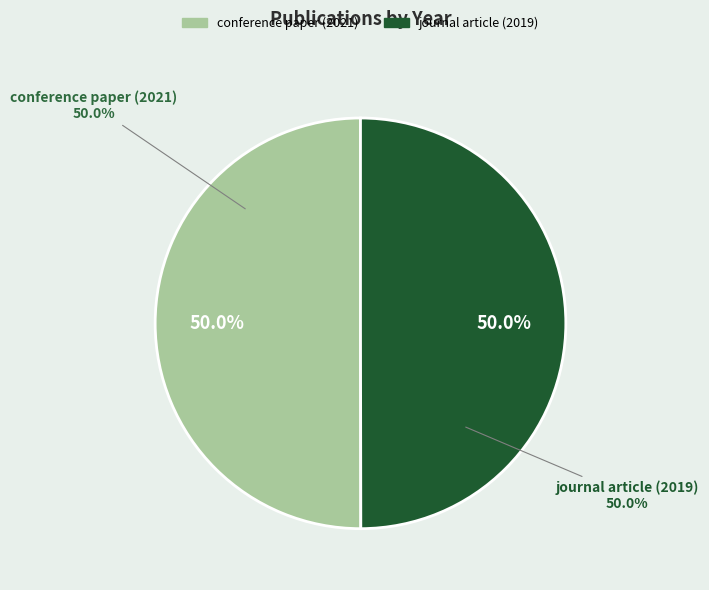

What is the majority slice?

conference paper (2021)